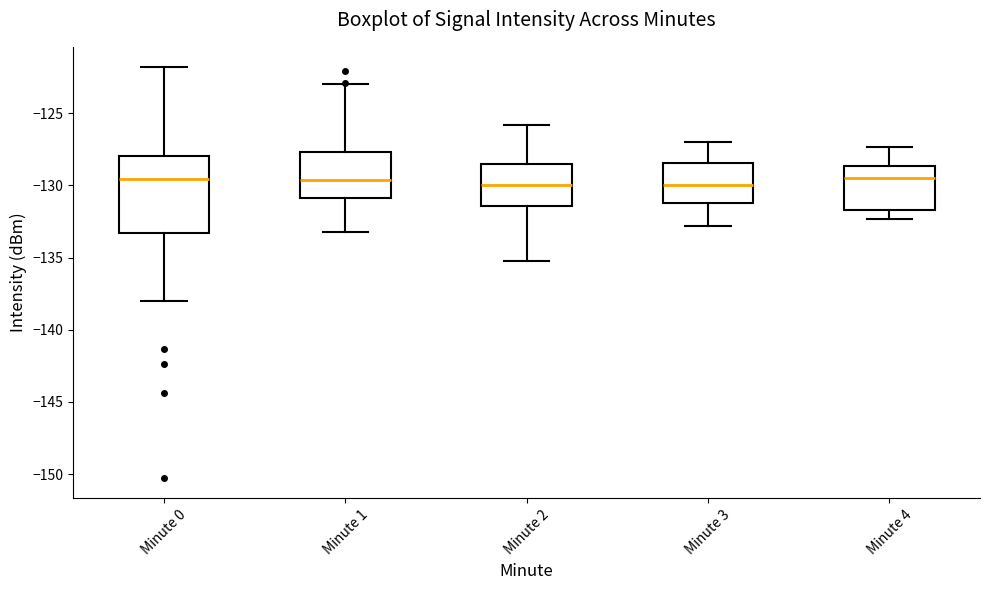

Where does the lower whisker of the box for Minute 3 end on the y-axis? The values are not printed on the chart, so give them approximately, as read against the axis.

-133.0